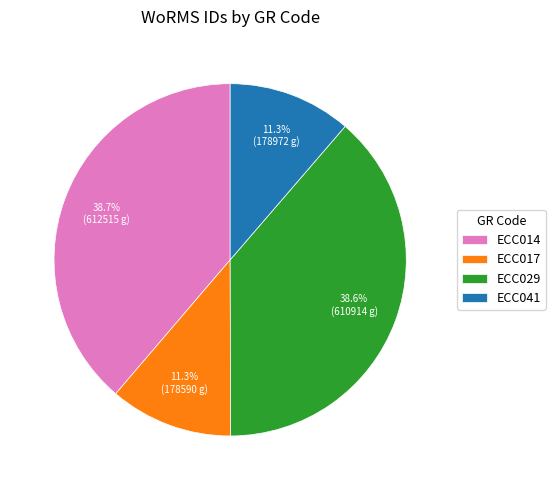

To the nearest percent, what percentage of the pie is ECC029?

39%